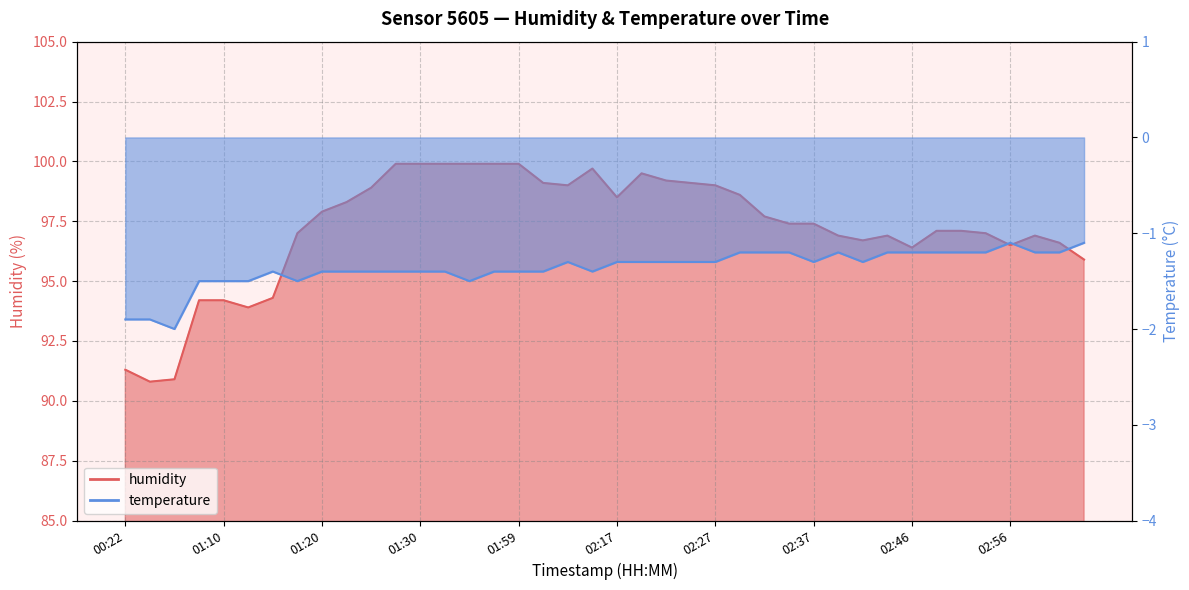

Rank the series by their maximum value, from highest to lowest.

humidity, temperature